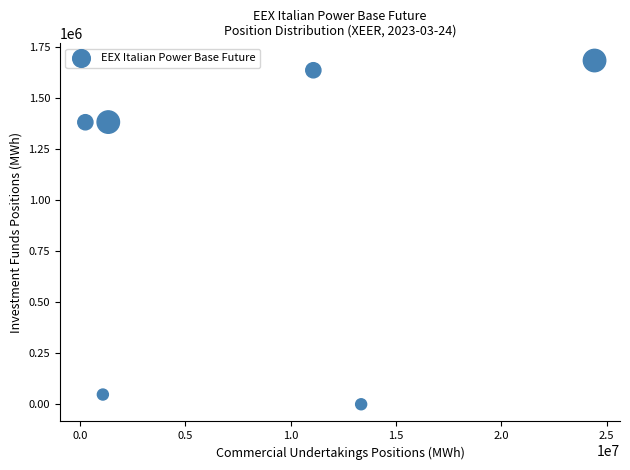

What is the average Y value?

1020690